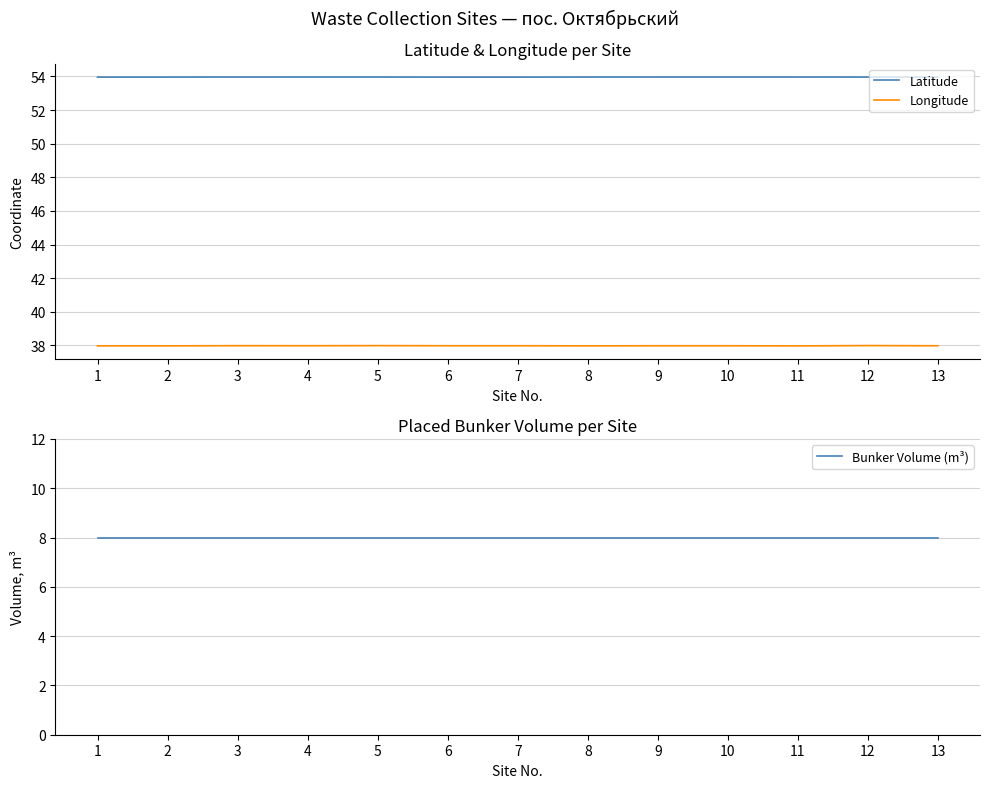

True or false: Latitude and Bunker Volume (m³) intersect in this chart.

False